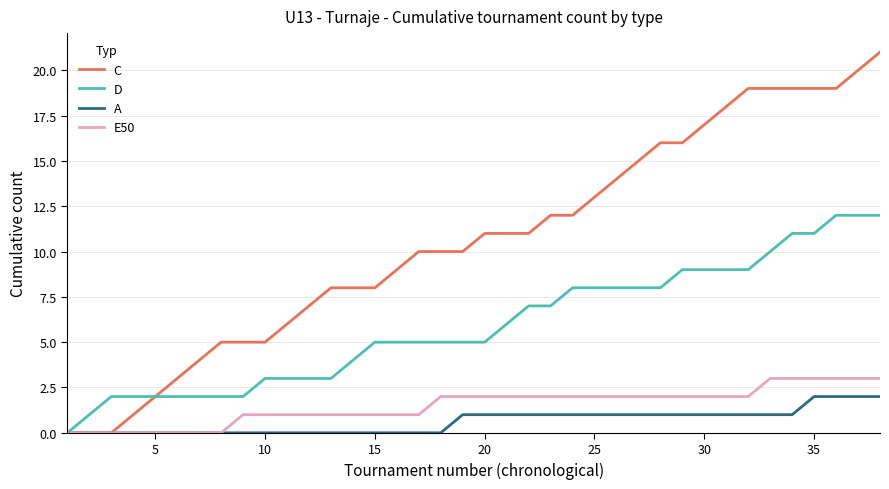

Which series has the largest total across all categories?

C